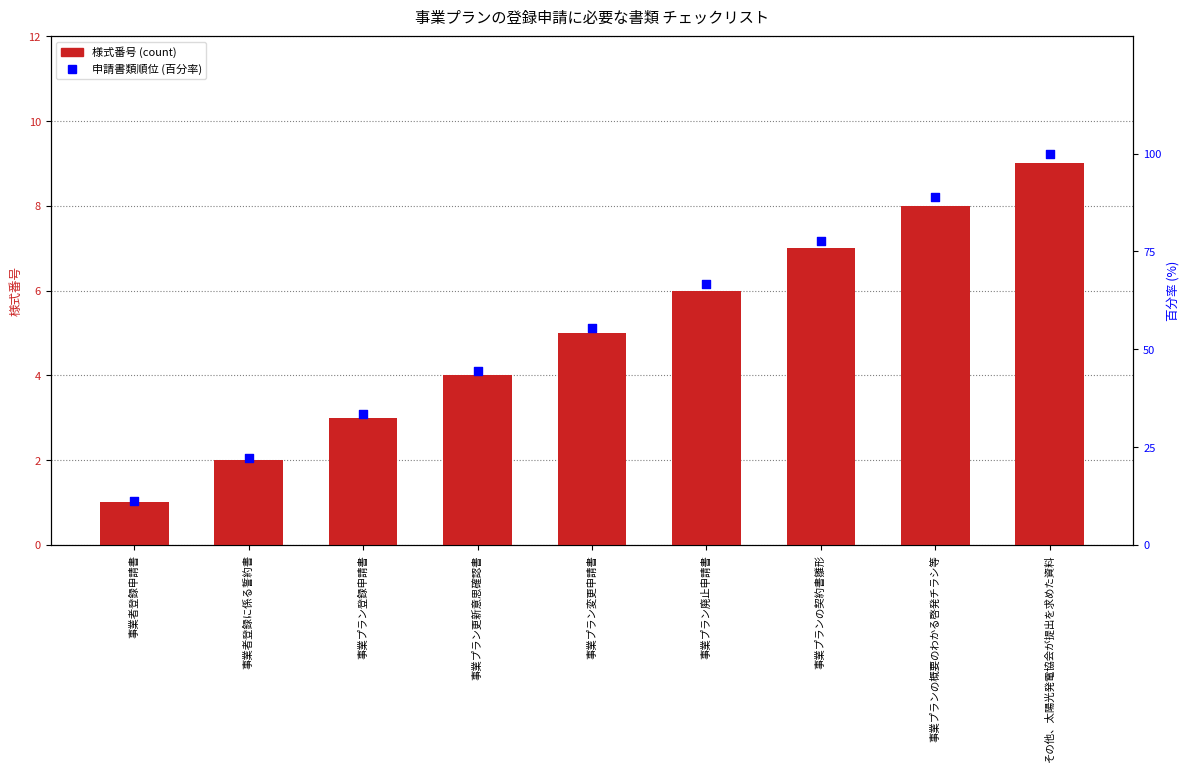

Is the value of 様式番号 at 事業者登録に係る誓約書 greater than the value of 申請書類順位 (百分率) at 事業プラン登録申請書?

No